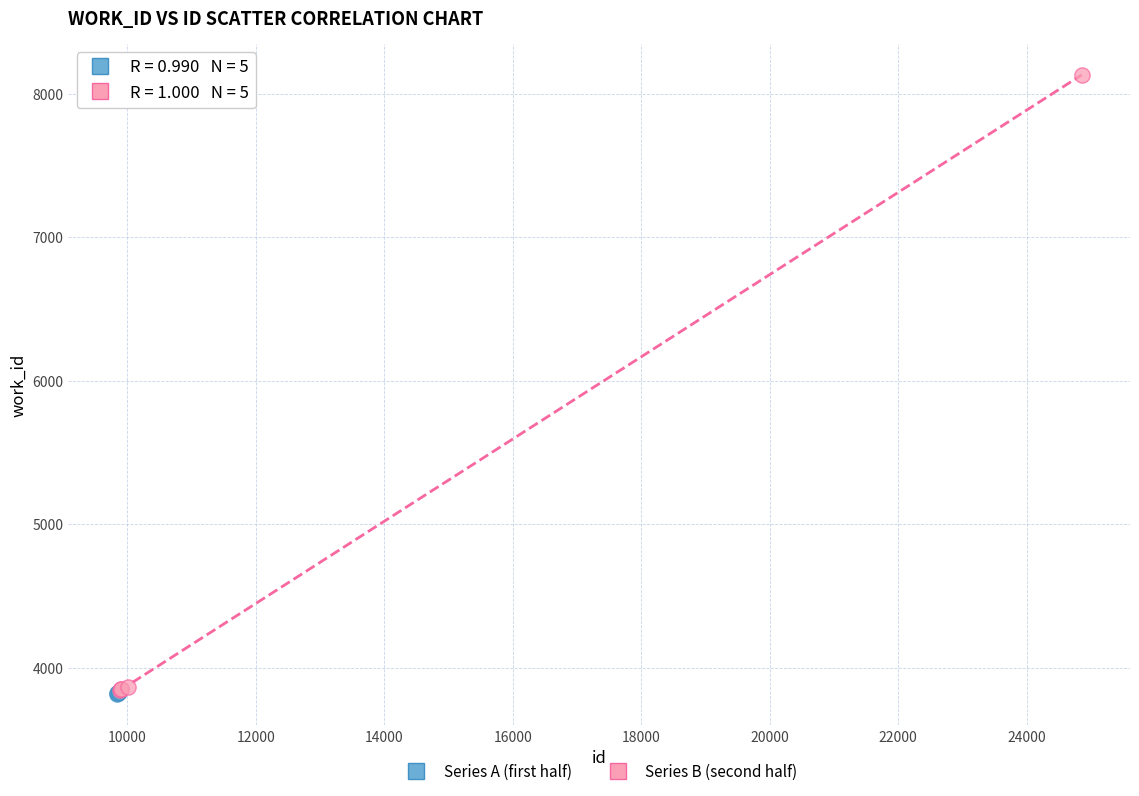

Which series contains the highest Y value?

Series B (second half)